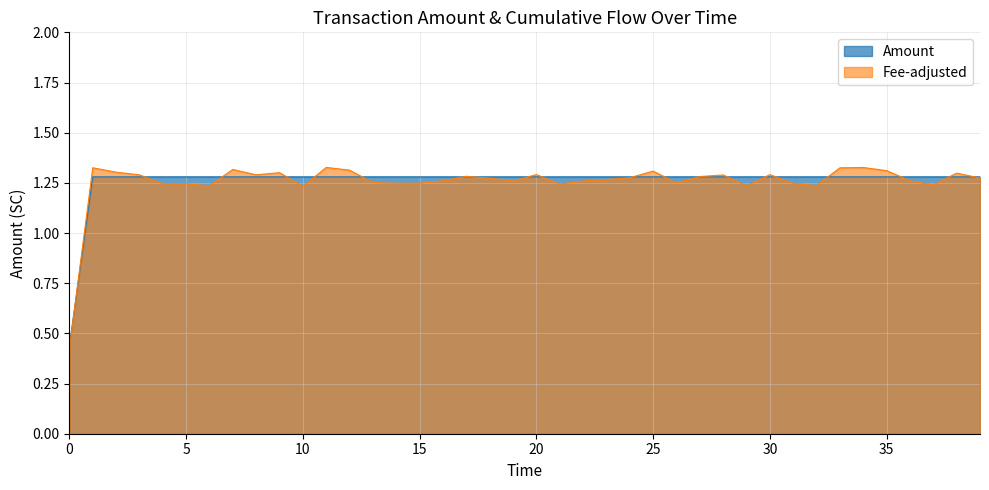

True or false: Contract Payment has more than 1 points higher than both neighbors.

False